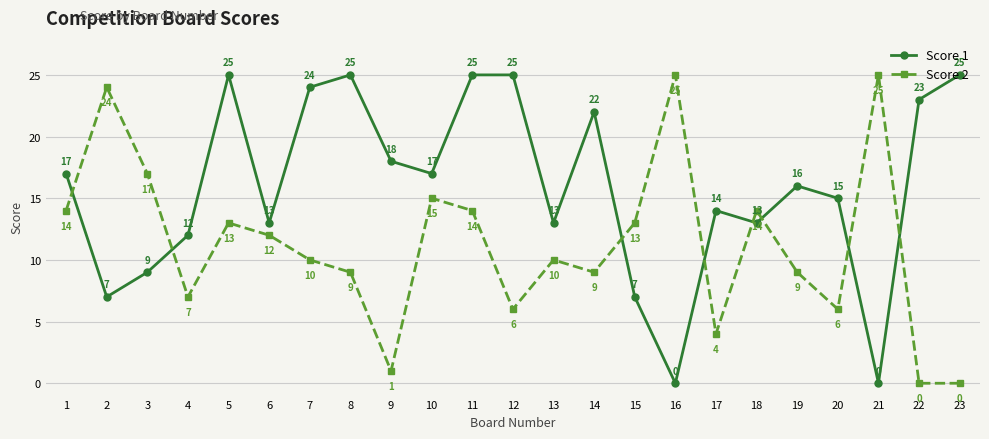

Reading left to right, list all the values displayed in this chart.

Score 1: 17	7	9	12	25	13	24	25	18	17	25	25	13	22	7	0	14	13	16	15	0	23	25
Score 2: 14	24	17	7	13	12	10	9	1	15	14	6	10	9	13	25	4	14	9	6	25	0	0